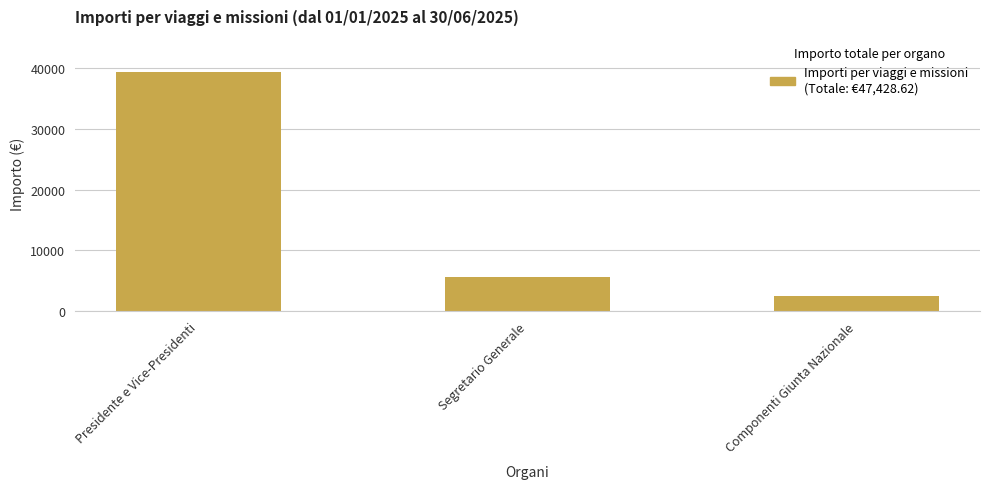

What is the change in value from Segretario Generale to Componenti Giunta Nazionale?

-3114.6